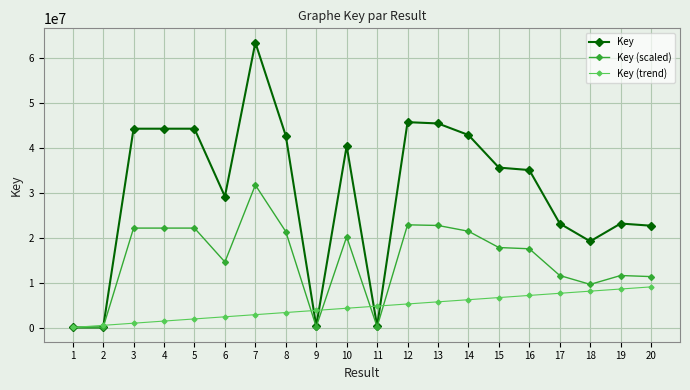

What is the spread (max minus min) of values at 7?

60566626.2